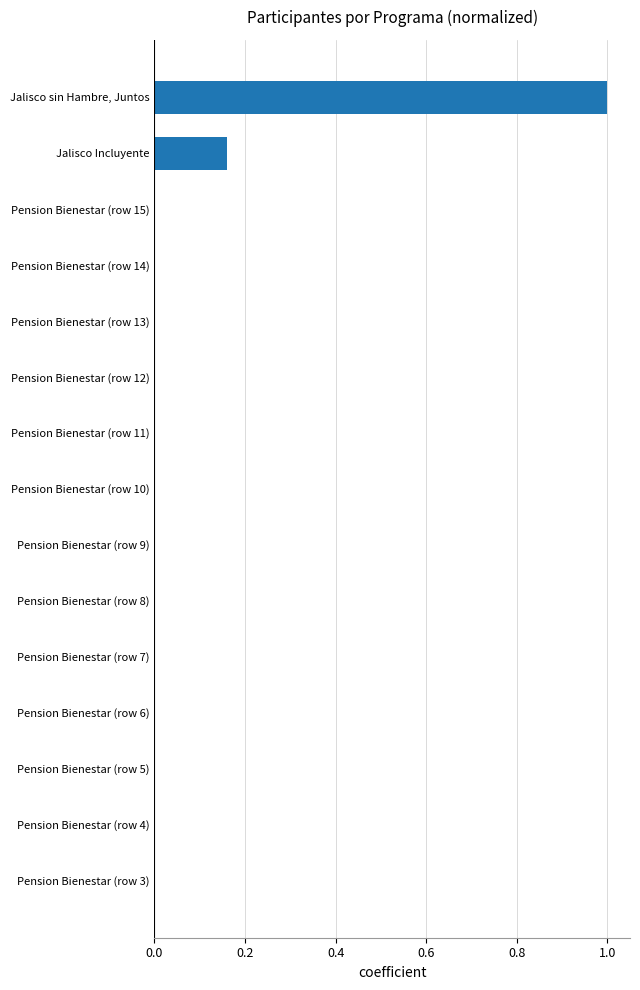

What is the sum of all values?

1.2